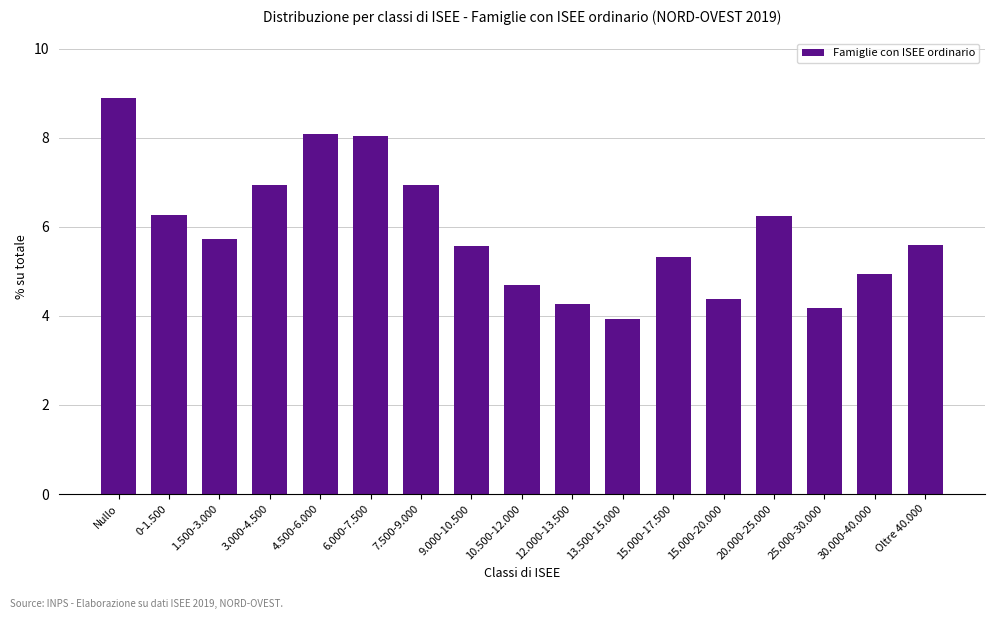

What is the difference between the second highest and minimum values?

4.2